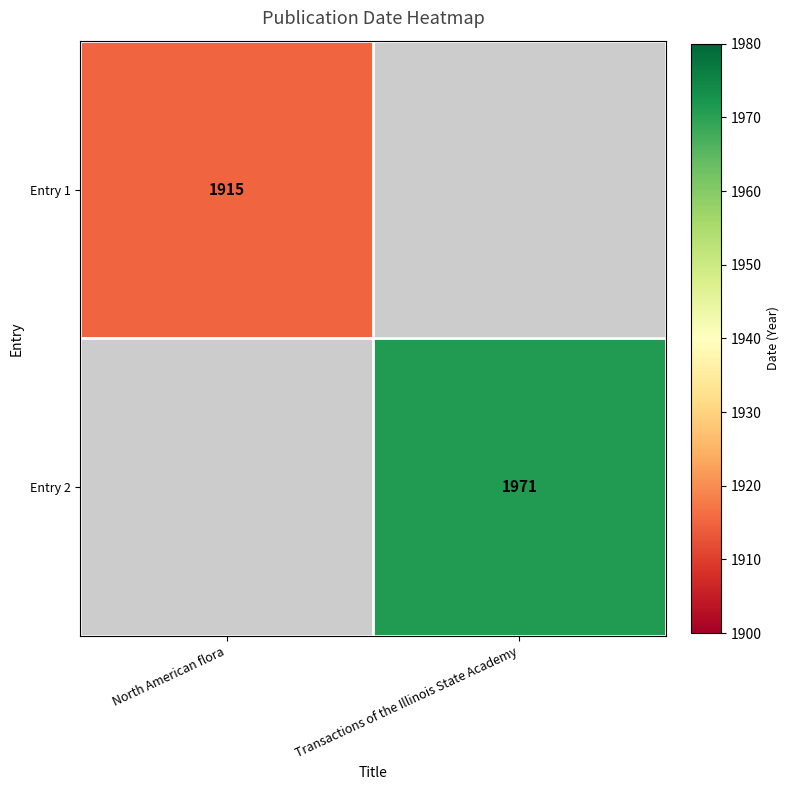

What is the smallest value displayed?

1915.0